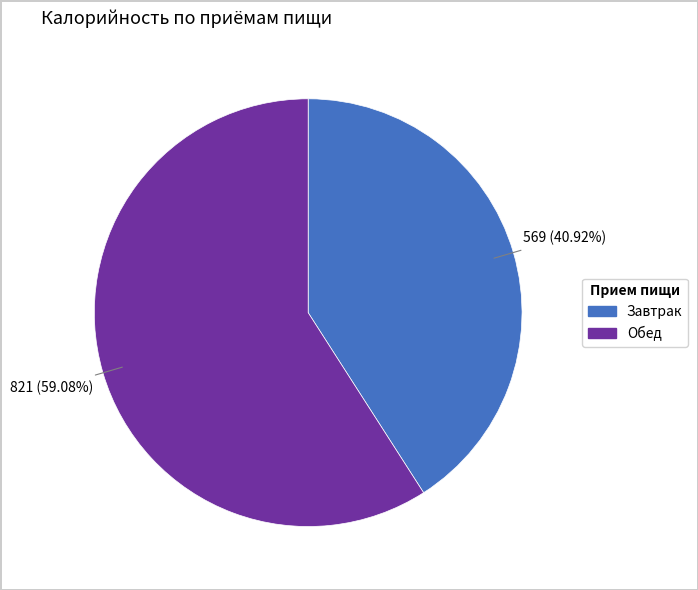

What is the total percentage of Завтрак and Обед?

100.0%